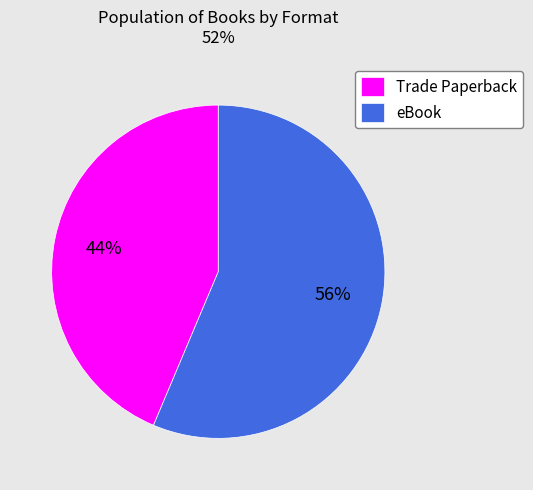

The eBook slice represents 56% of the pie. True or false?

True